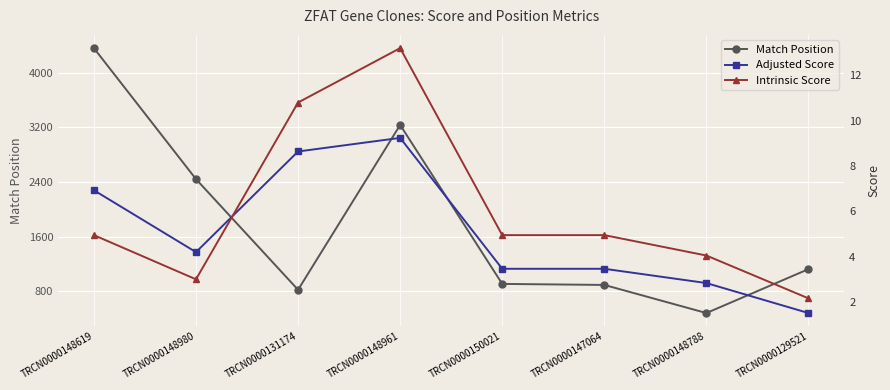

How many values in the Match Position series exceed 1127?

3